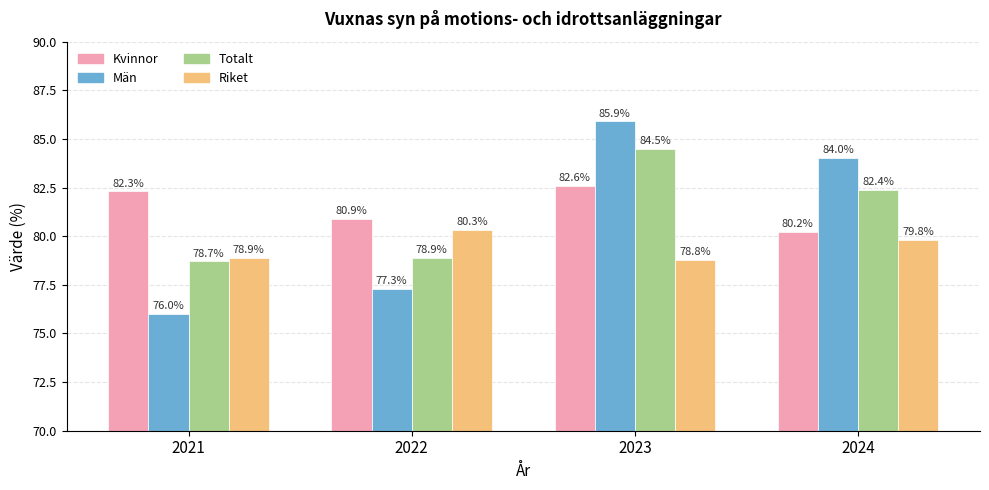

What is the sum of the Totalt values at 2023 and 2024?

166.9